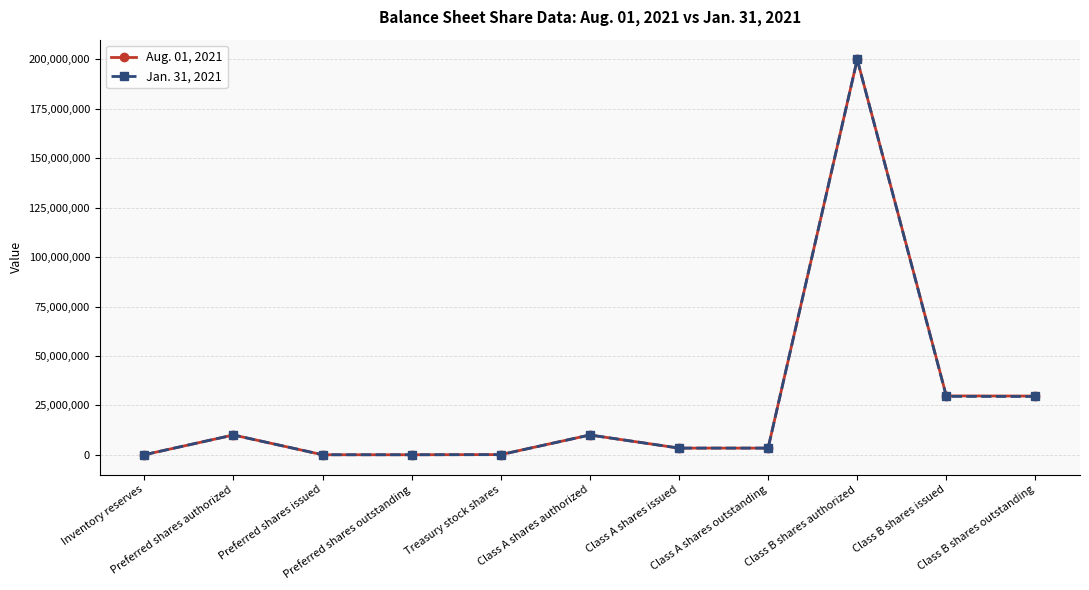

Rank the series by their average value, from lowest to highest.

Jan. 31, 2021, Aug. 01, 2021